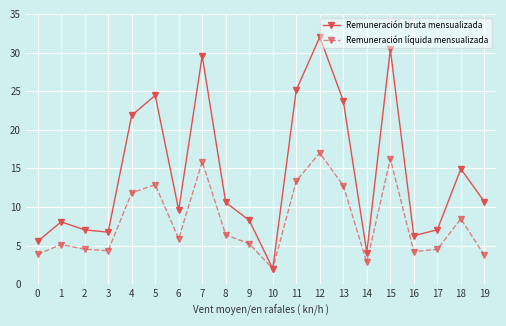

Rank the series at 5 from highest to lowest value.

Remuneración bruta mensualizada, Remuneración líquida mensualizada